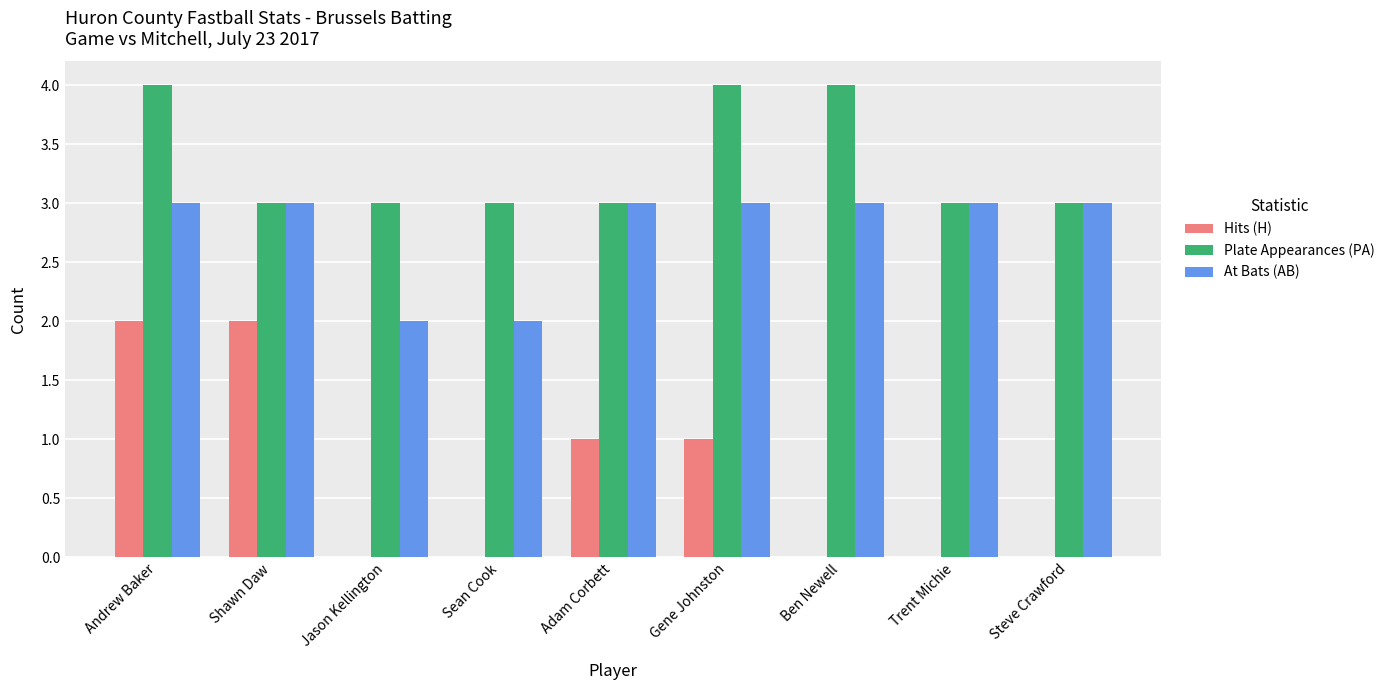

Which series has the largest total across all categories?

Plate Appearances (PA)